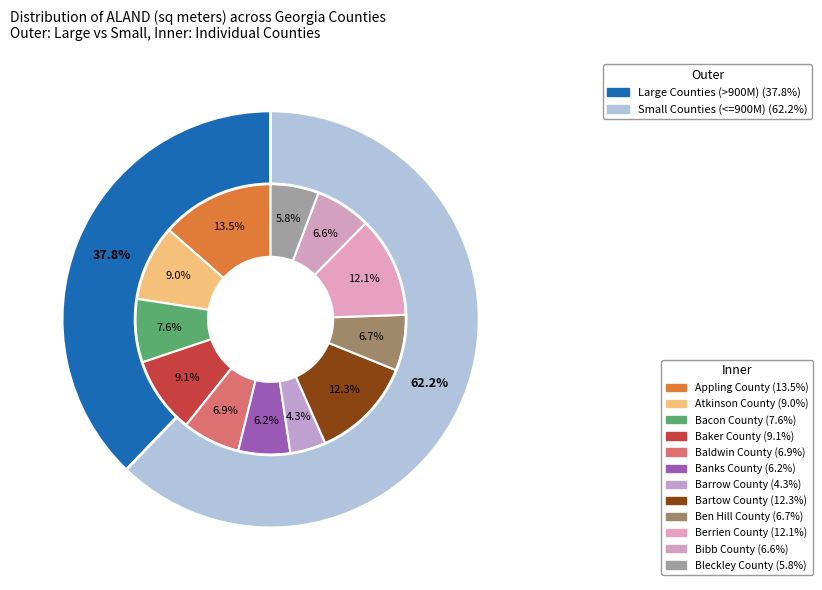

Is there any slice that represents more than half of the pie?

No